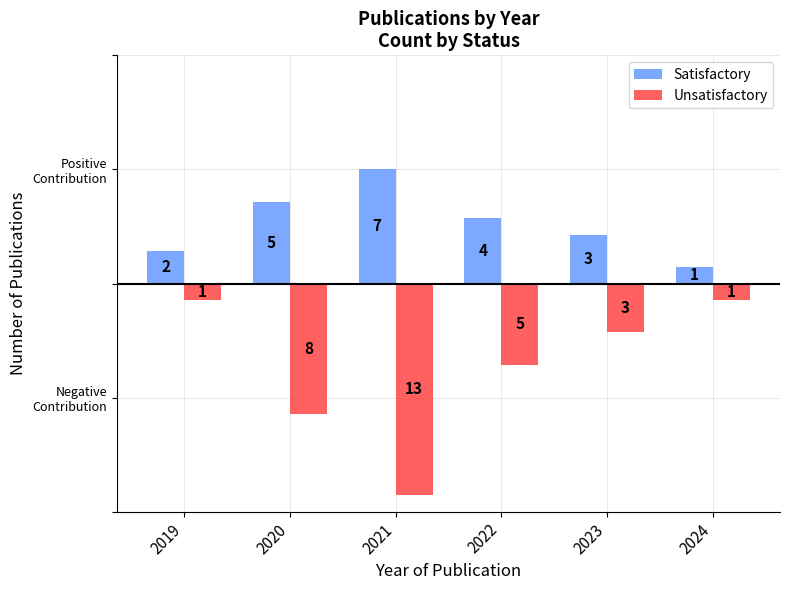

What is the value of the Unsatisfactory bar at the 4th from the left?

-5